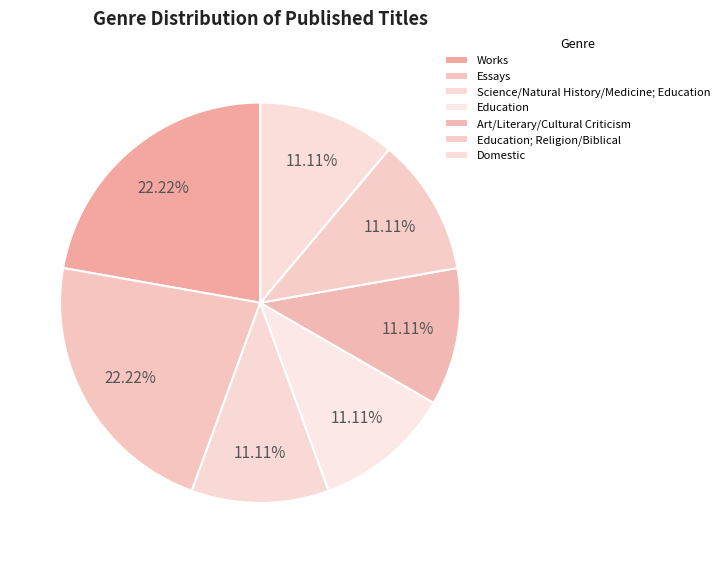

To the nearest percent, what percentage of the pie is Essays?

22%